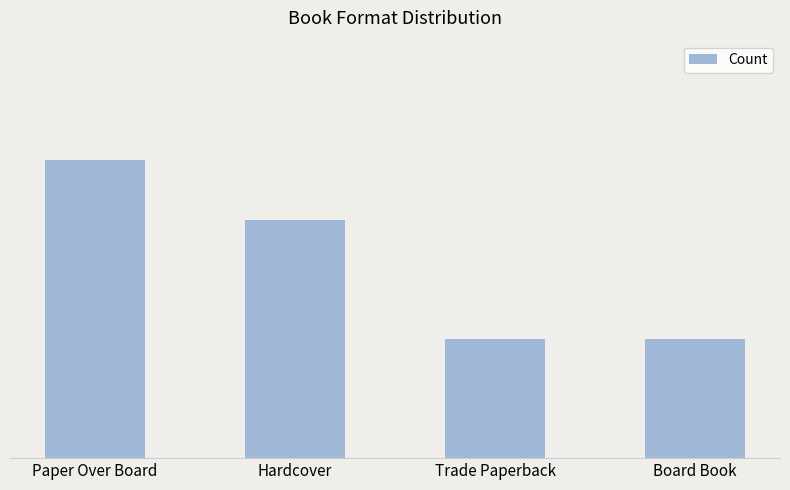

Does the chart contain any negative values?

No